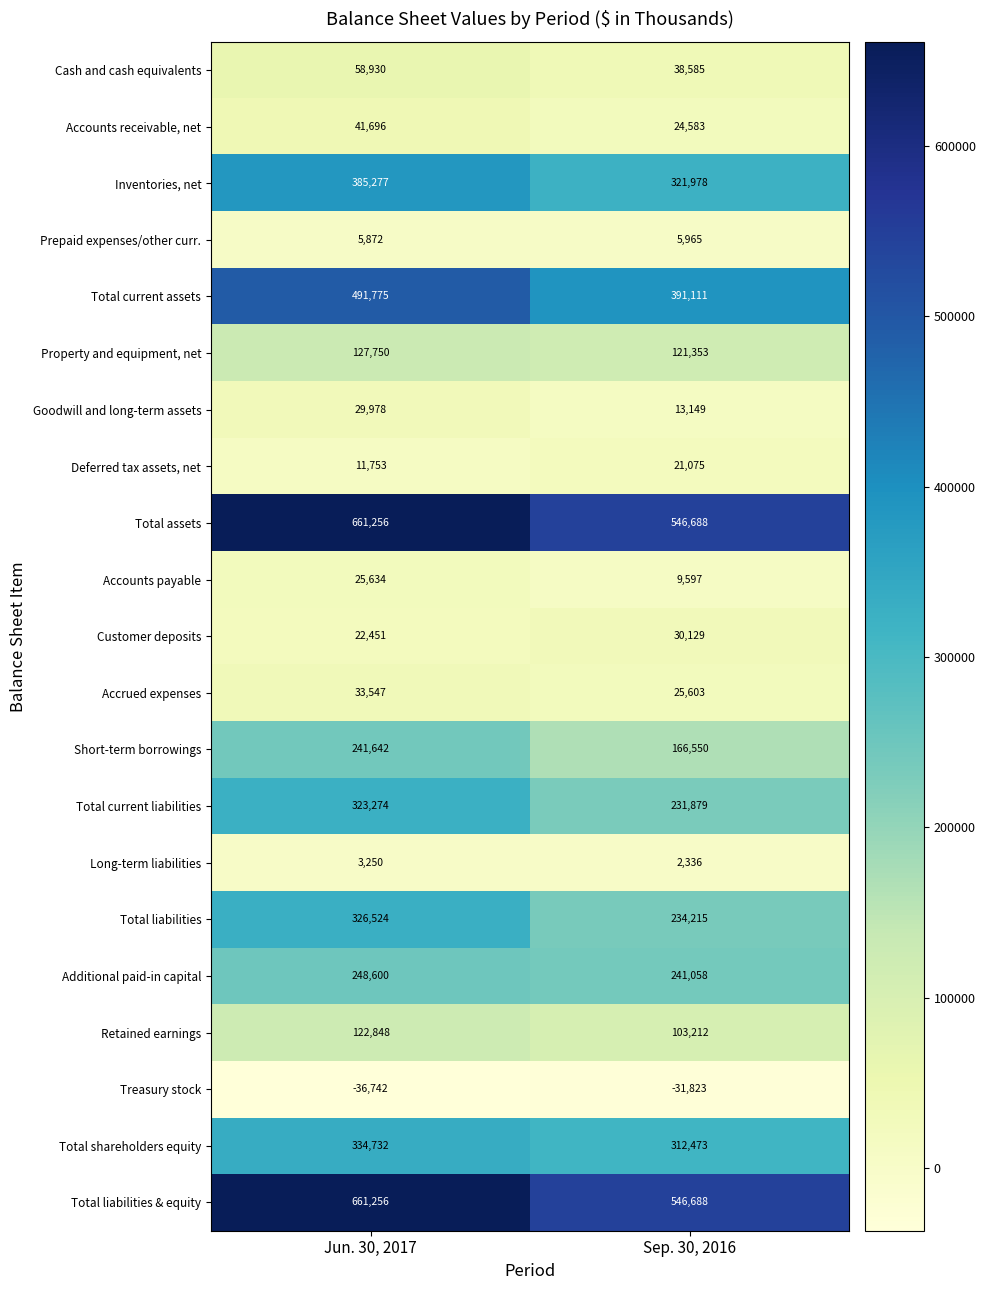

Which category has the lowest value across all series?

Jun. 30, 2017